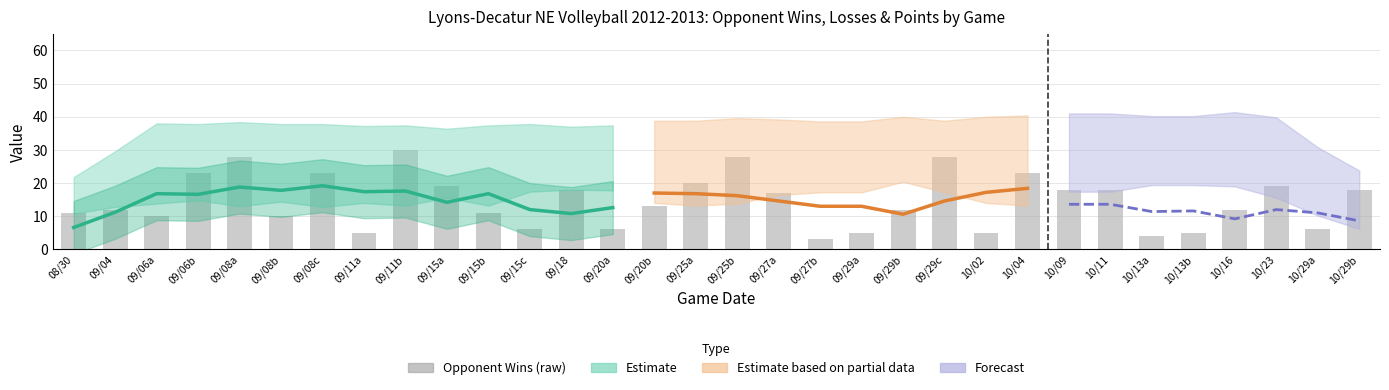

Is it true that the value at 08/30 is 11?

True